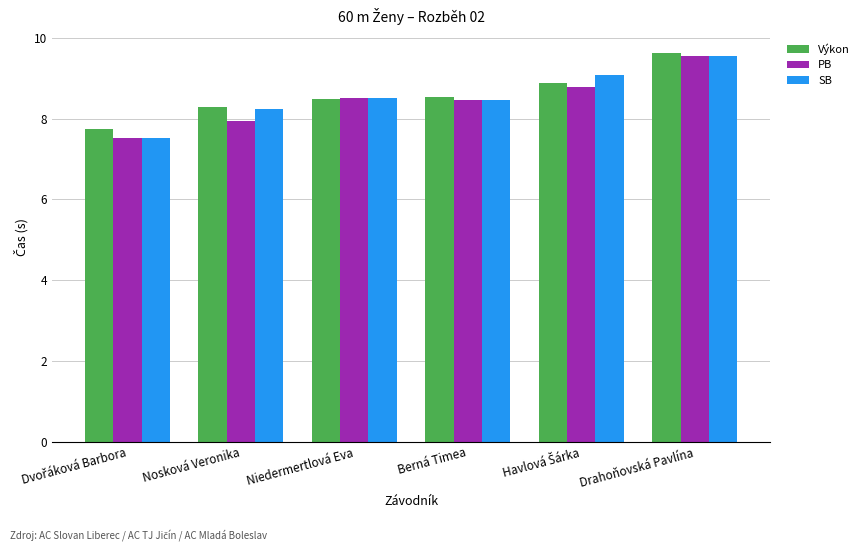

What is the average value of the Výkon series?

8.6